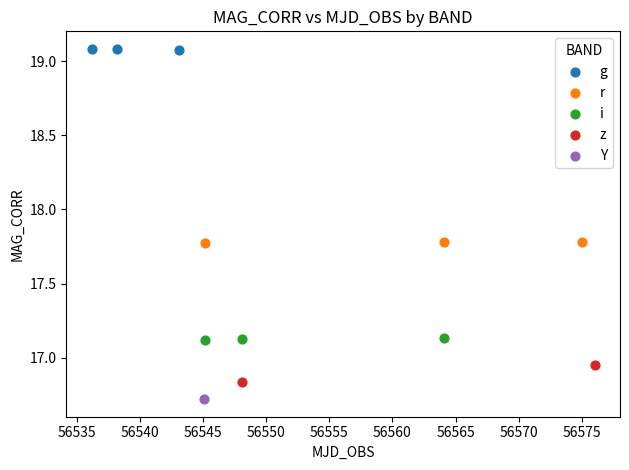

Which series contains the highest Y value?

g